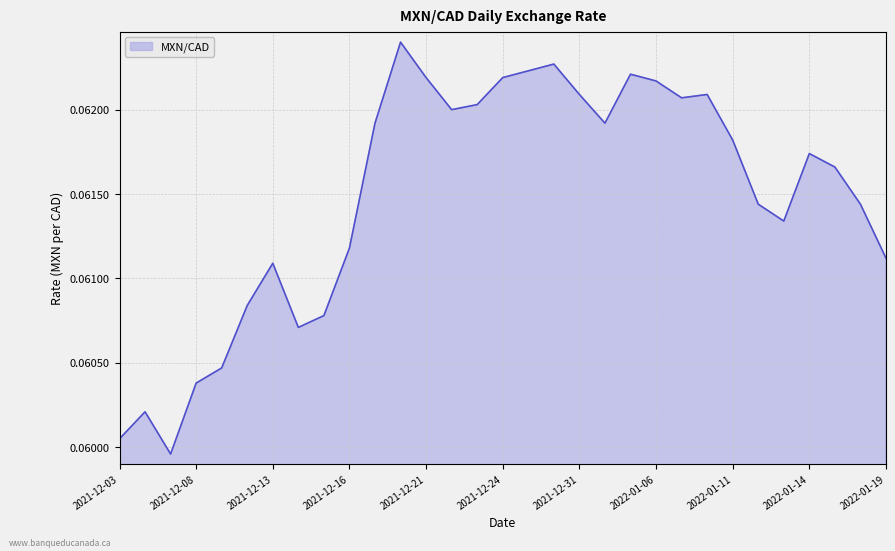

What is the greatest value displayed?

0.1